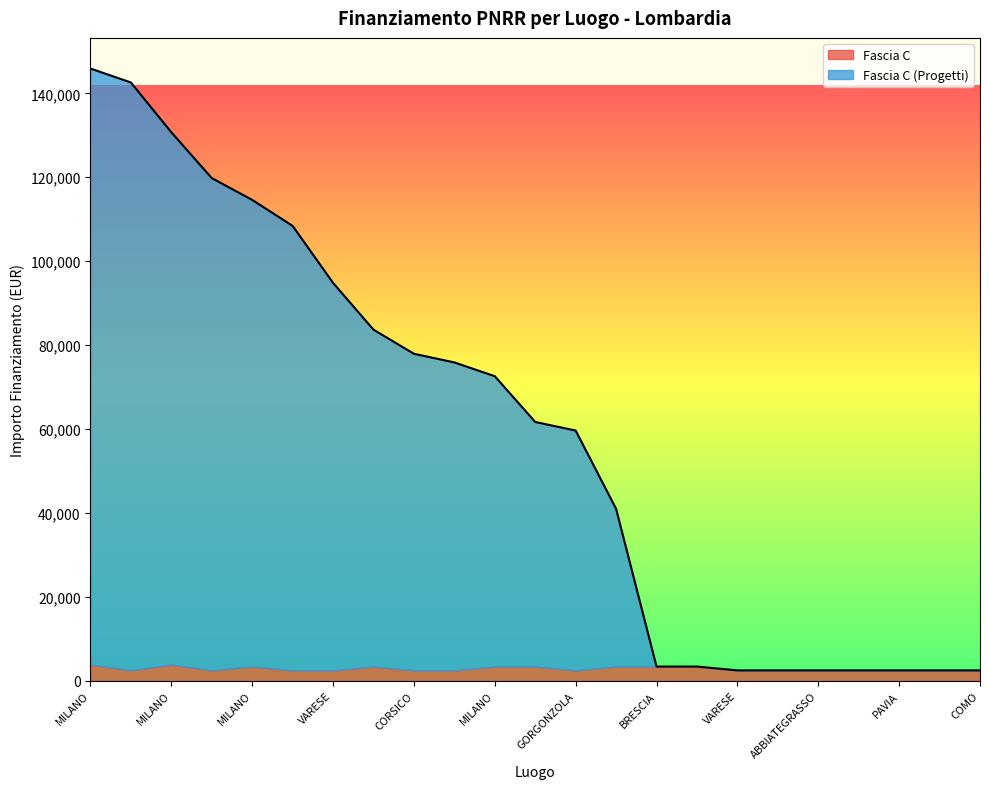

Where is Fascia C (Progetti) nearest to the value 71002?

MILANO